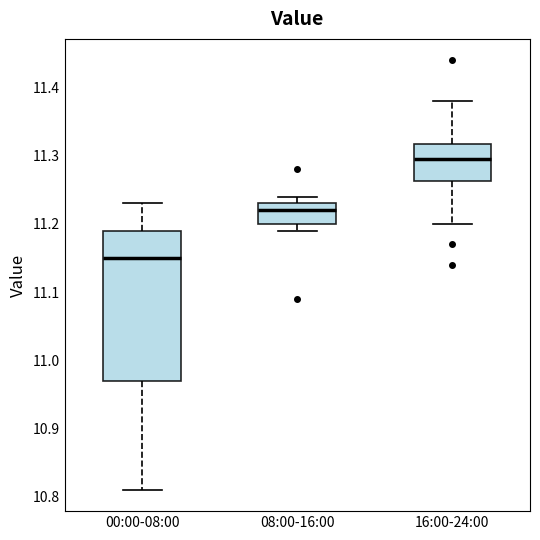

Where does the median line of the box for 00:00-08:00 sit on the y-axis? The values are not printed on the chart, so give them approximately, as read against the axis.

11.15